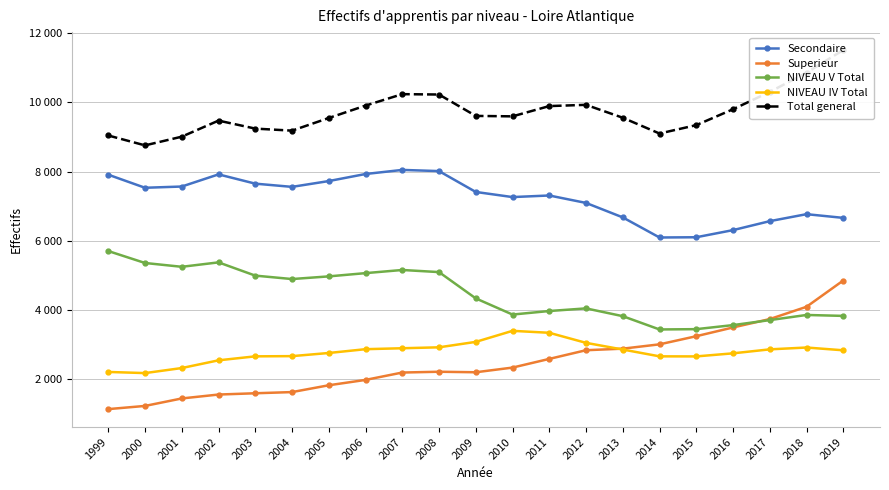

At how many categories does at least one series exceed 9273?

15